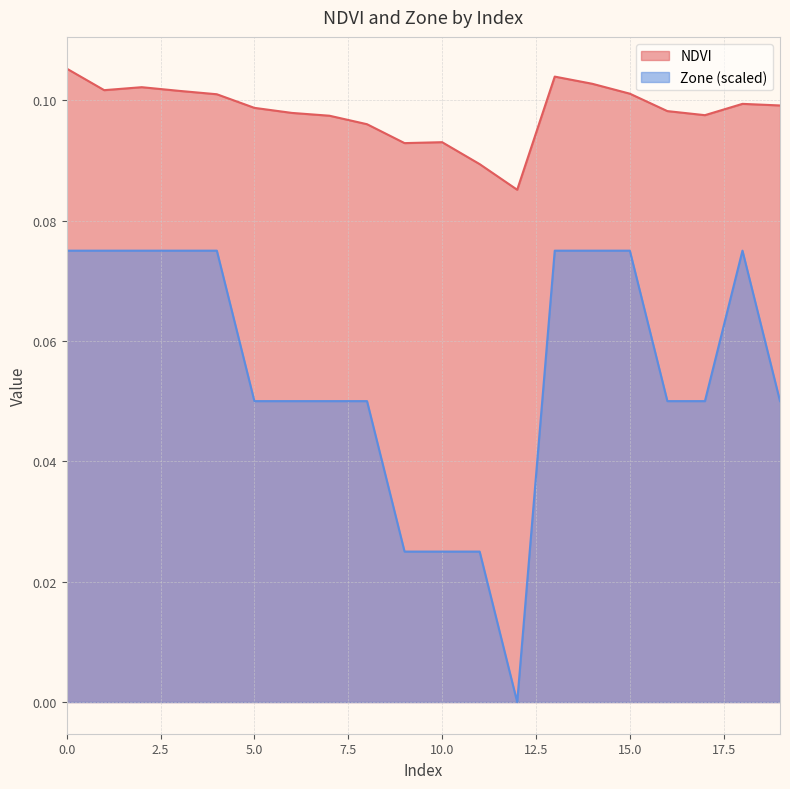

True or false: NDVI and Zone cross at least once.

False